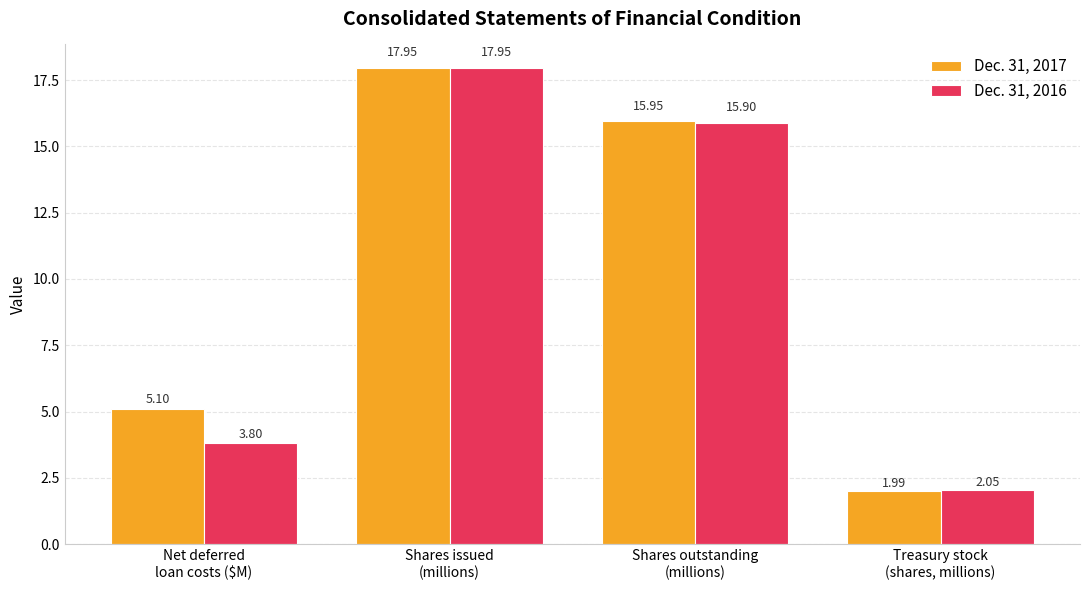

What is the maximum value for Dec. 31, 2016?

17.9